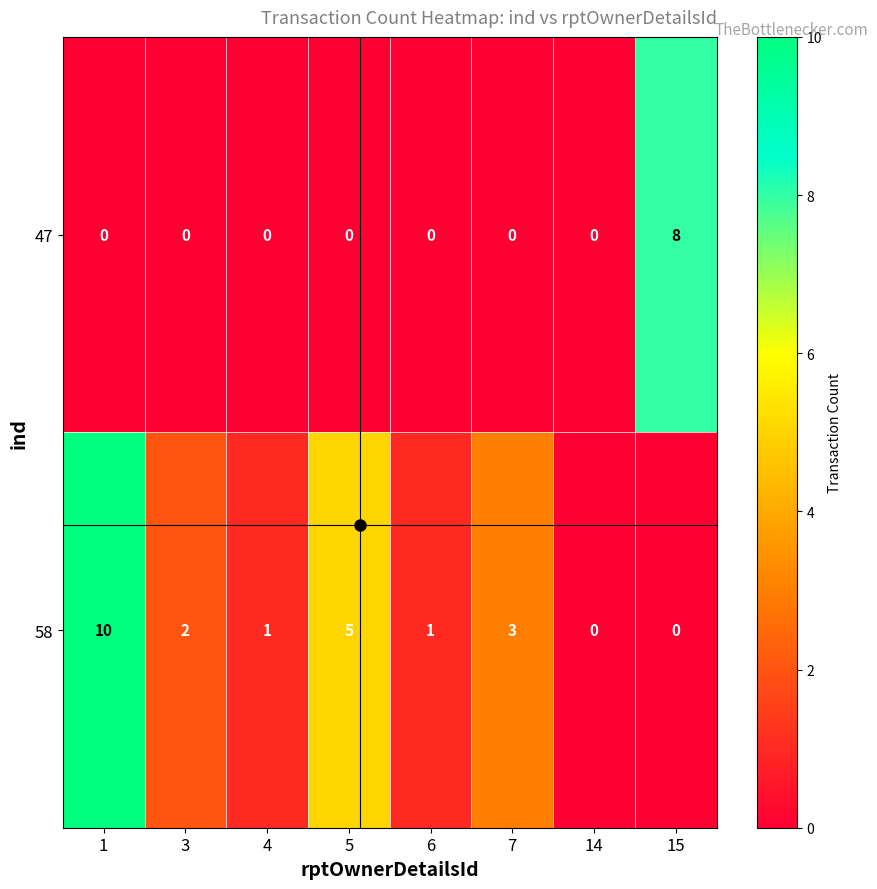

What is the sum of the 47 values at 15 and 5?

8